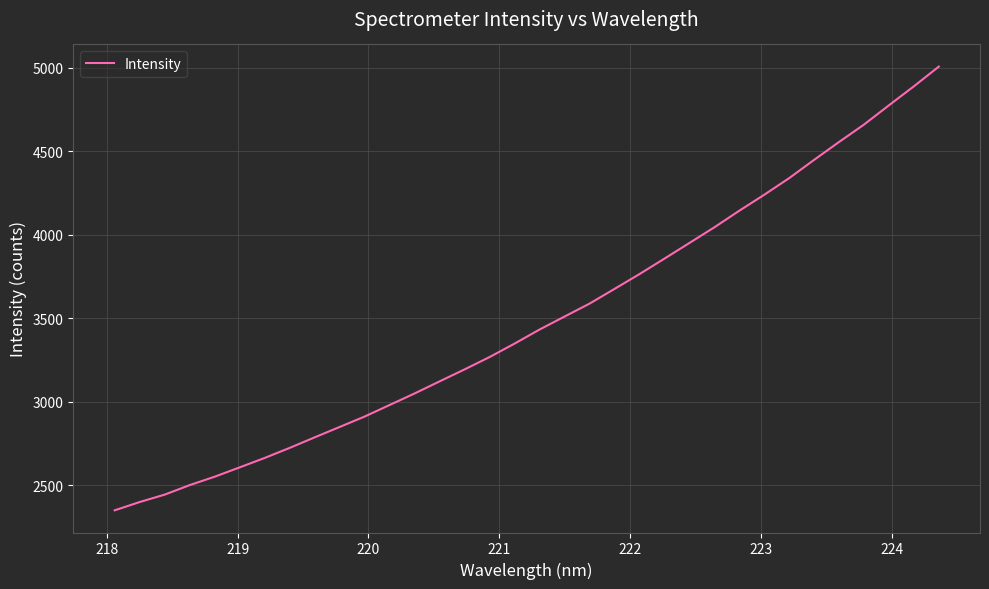

What is the average value?

3489.2